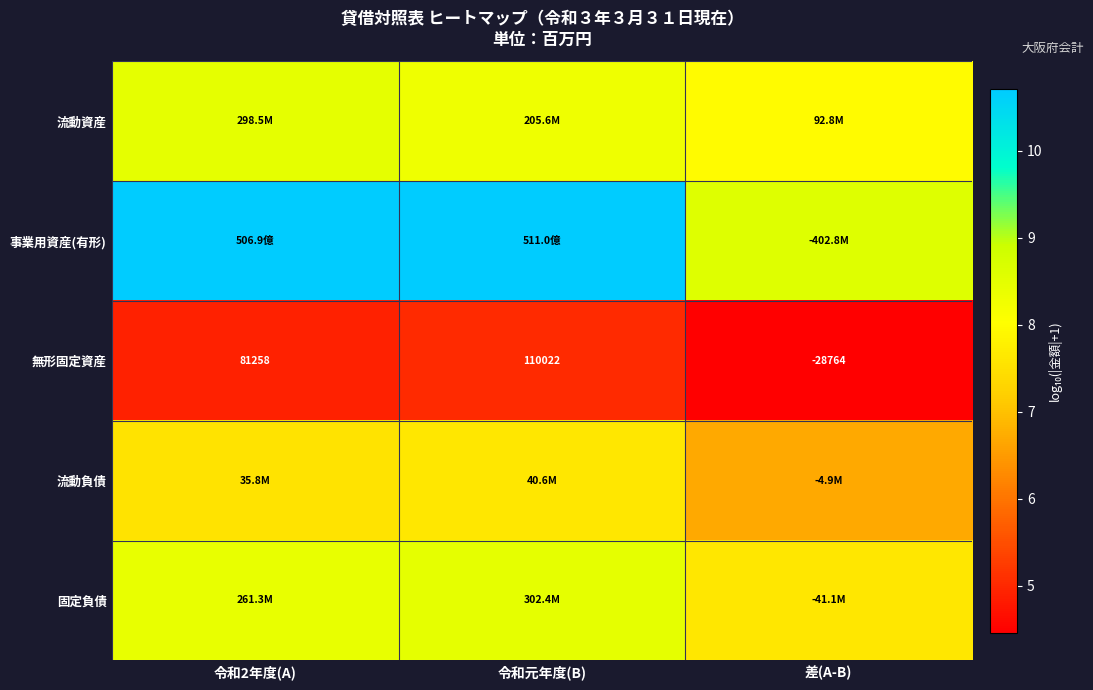

Which series has the largest total across all categories?

事業用資産(有形)